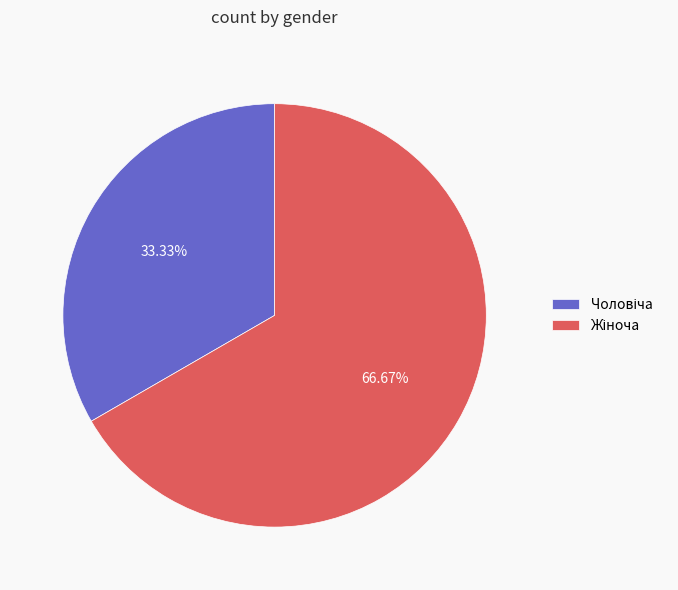

Does any single category account for the majority?

Yes